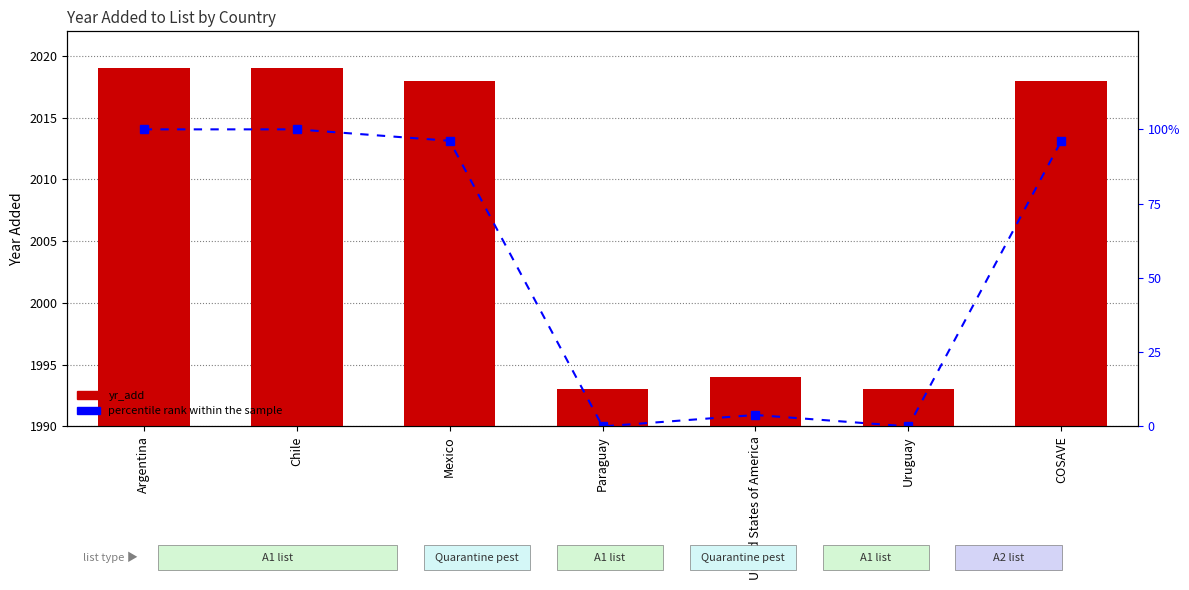

Rank the series by their average value, from lowest to highest.

percentile rank within the sample, yr_add